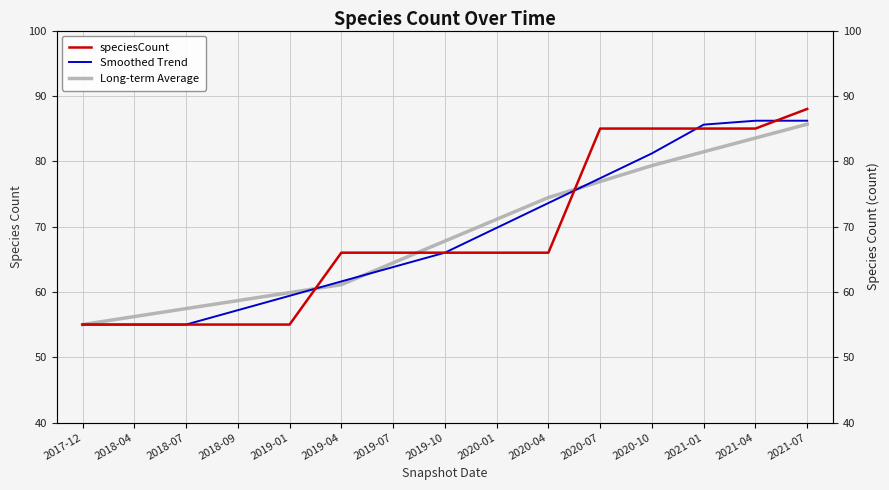

At which label does speciesCount reach its peak?

2021-07